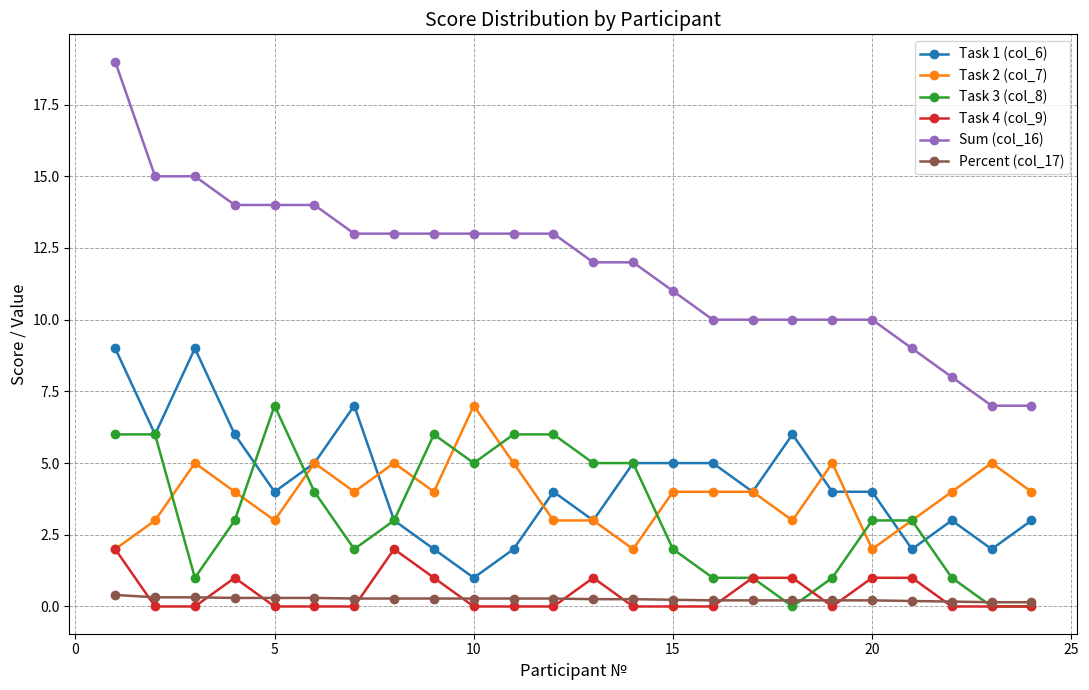

What is the greatest value displayed?

19.0